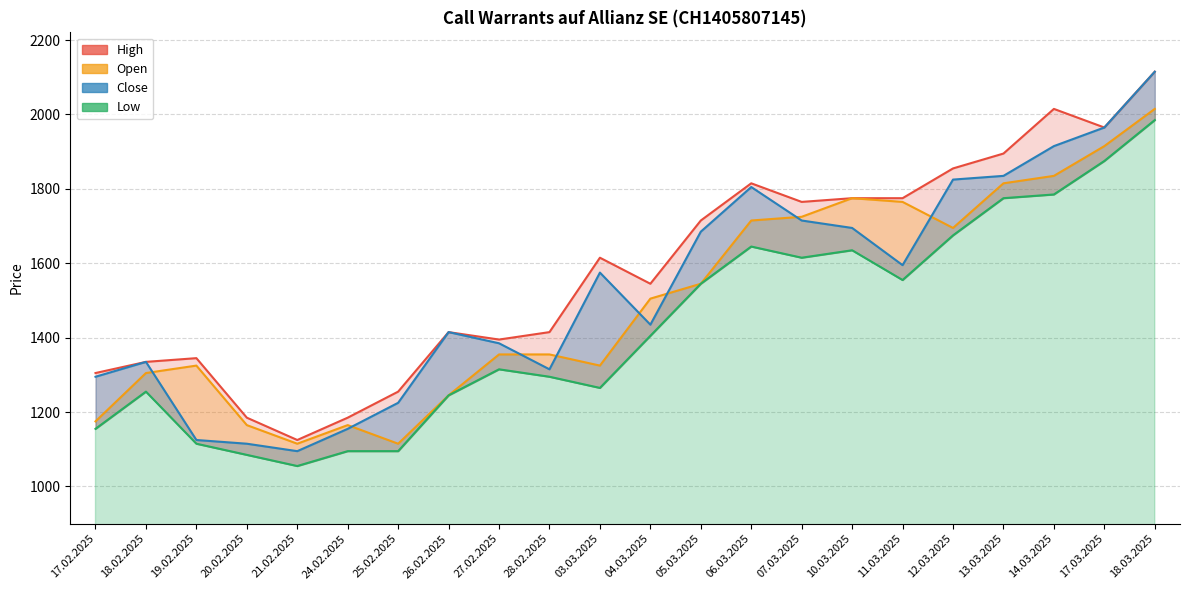

At which label does Open first exceed 1505?

05.03.2025